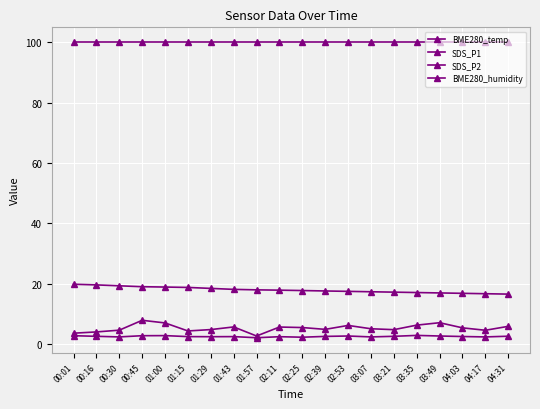

Count the number of categories in the chart.

20